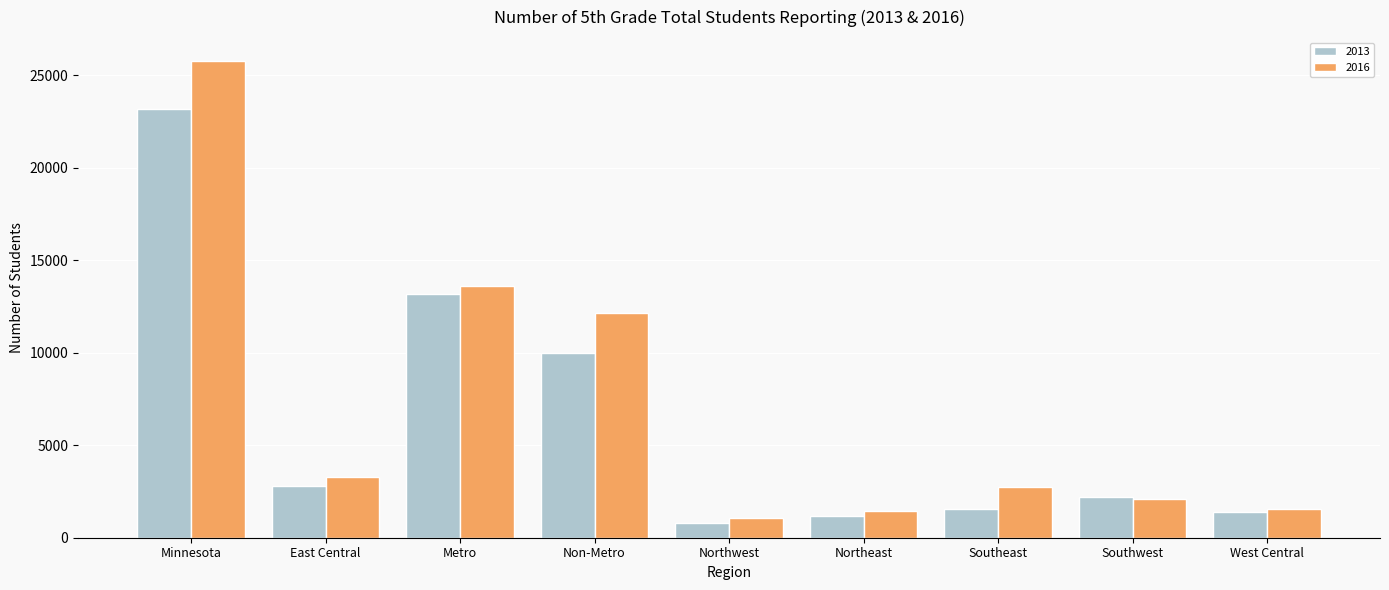

How many groups of bars are there?

9